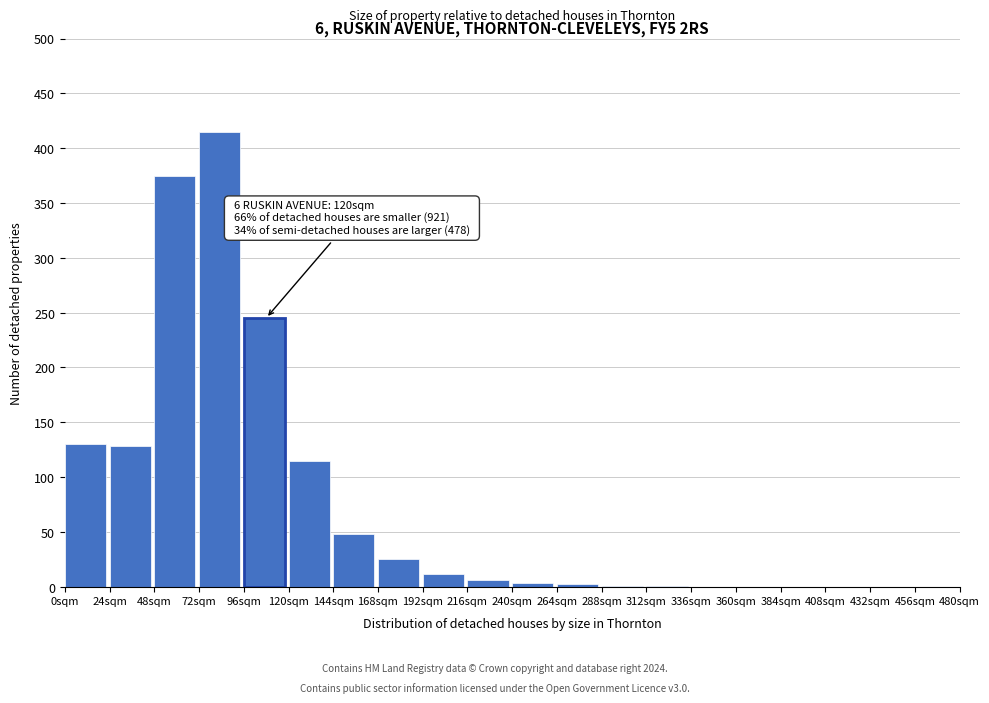

What is the maximum value shown in the chart?

415